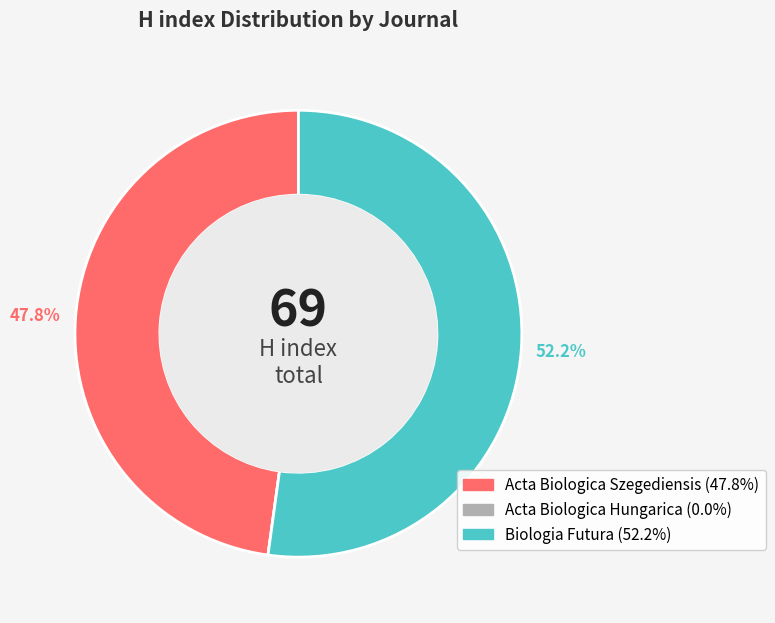

Which has a higher value, Acta Biologica Szegediensis or Biologia Futura?

Biologia Futura